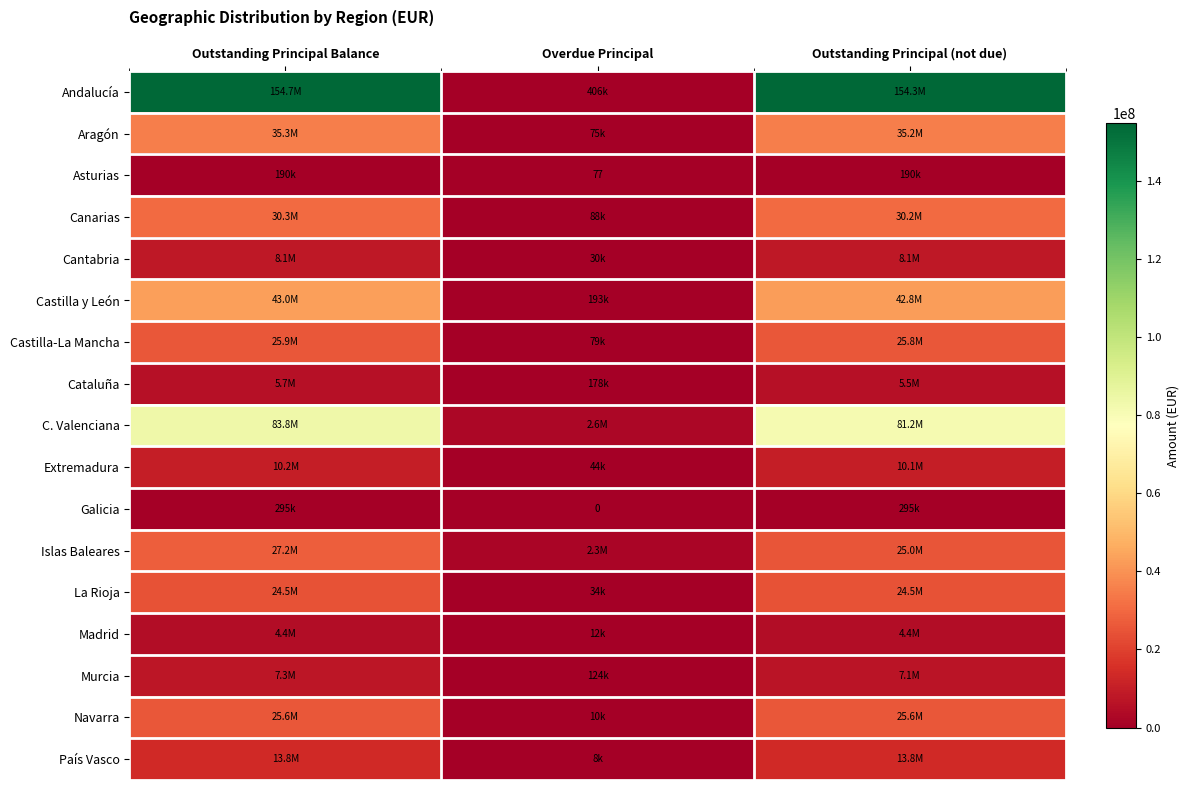

What is the spread (max minus min) of values at Overdue Principal?

2641982.1